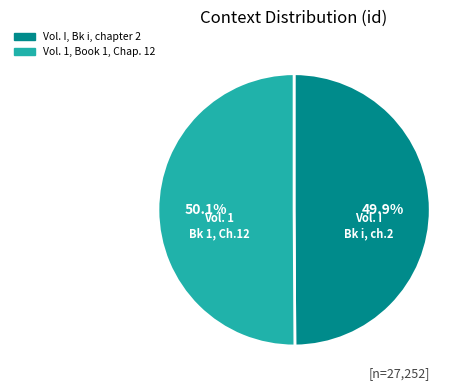

Is it true that Vol. 1, Book 1, Chap. 12 is 41% of the pie?

False